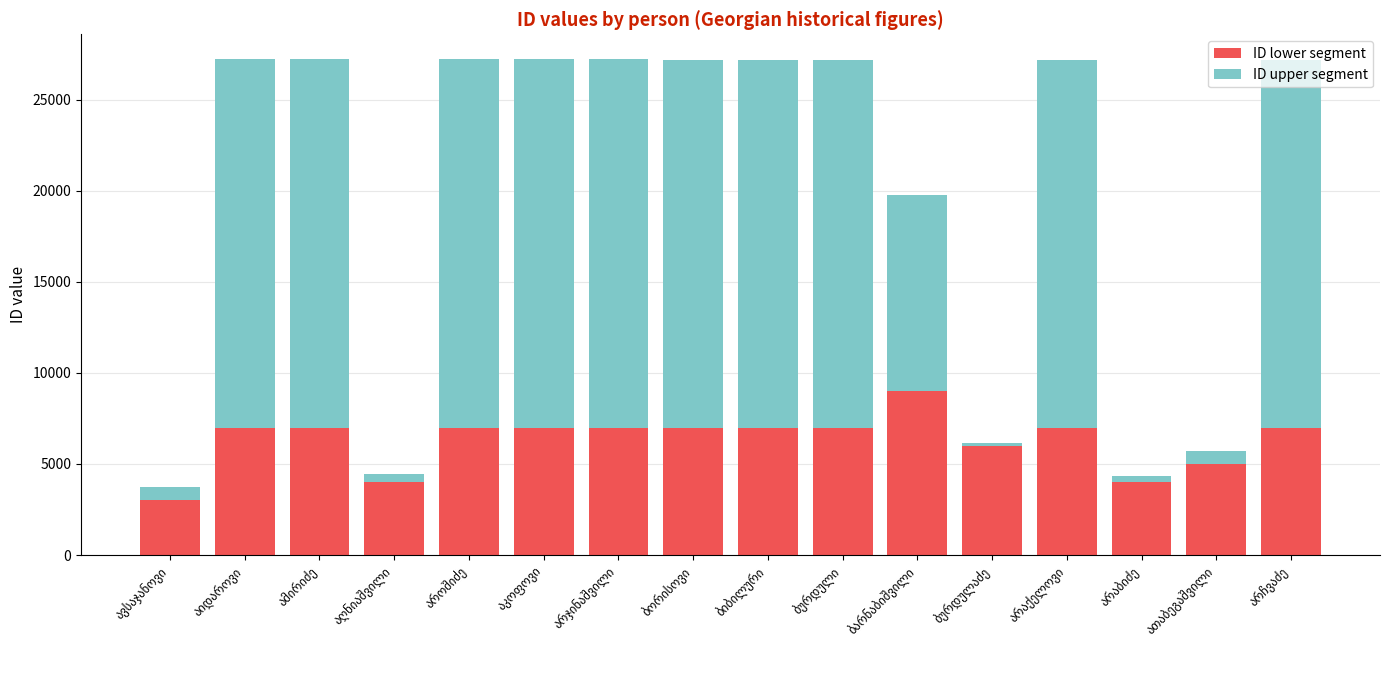

What is the highest value of the ID lower segment series?

9000